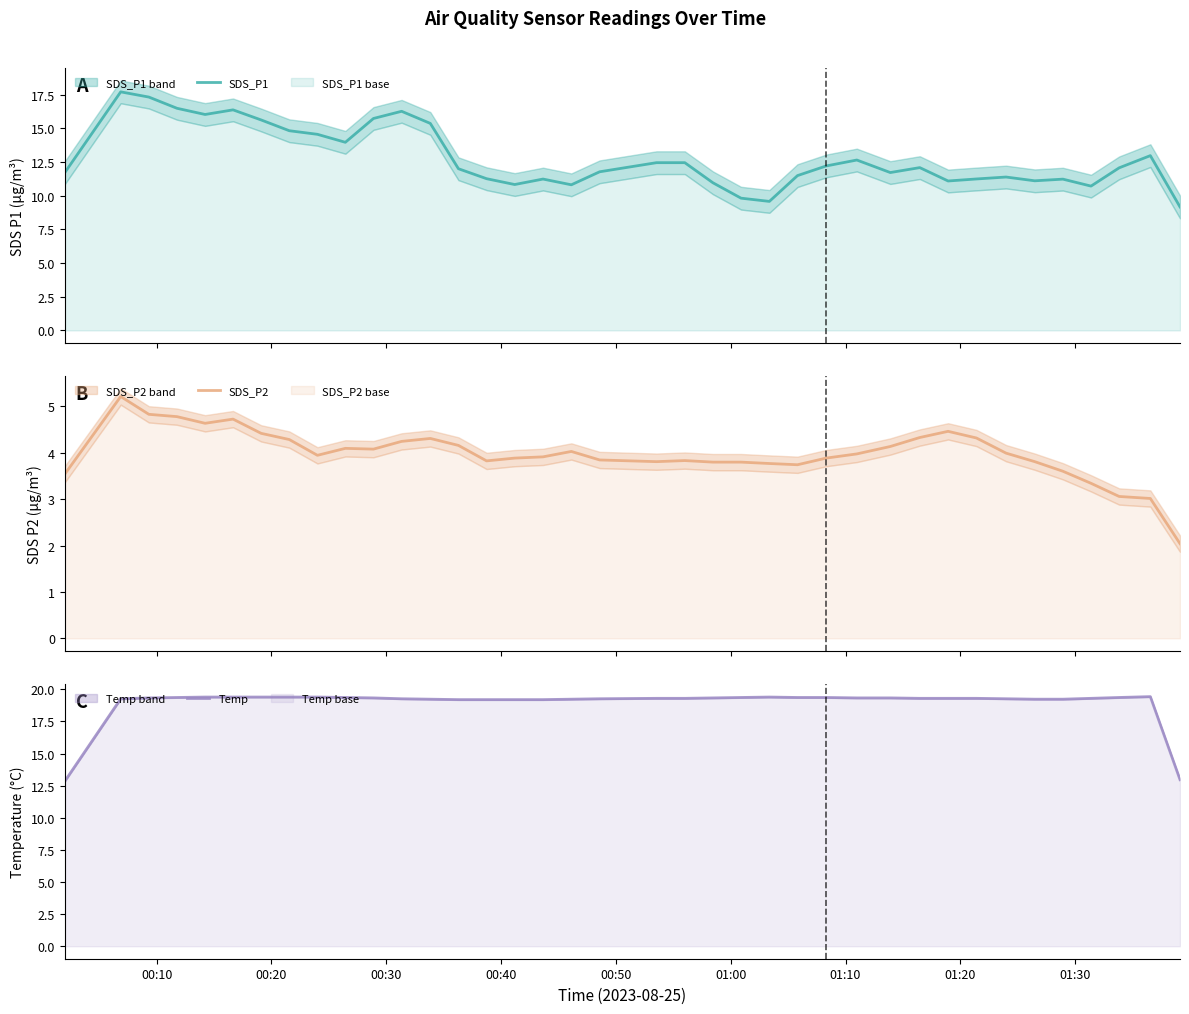

What is the minimum value for SDS_P1?

9.2